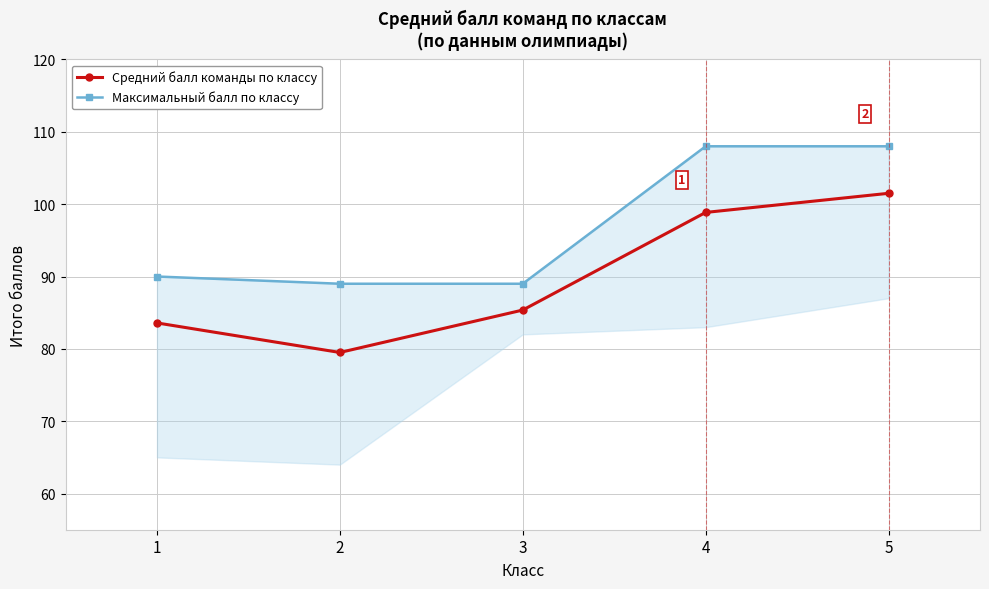

True or false: Максимальный балл по классу has more than 2 interior local peaks.

False